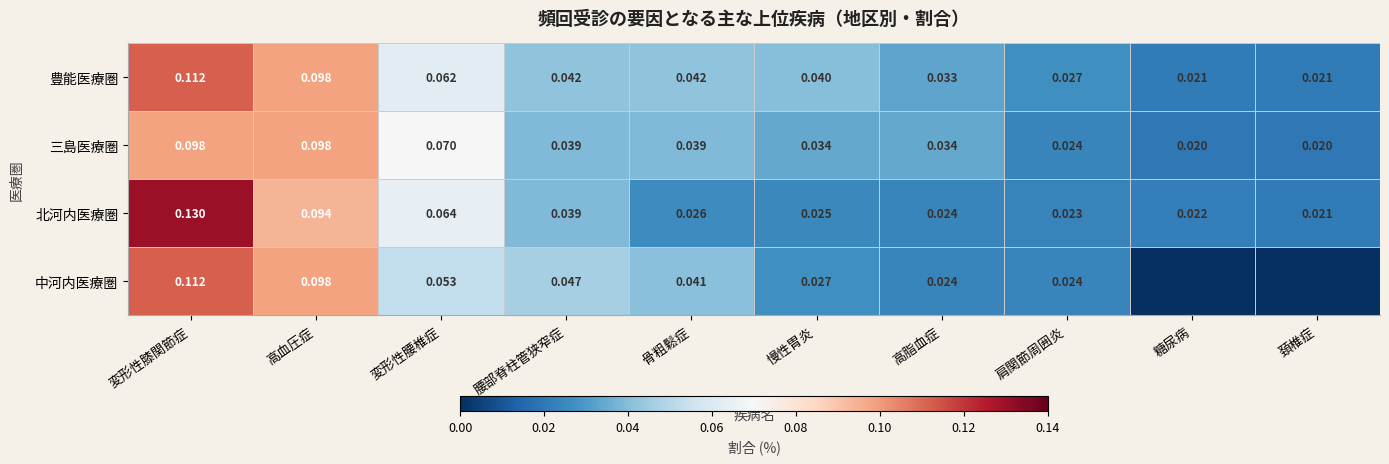

Where is 北河内医療圏 nearest to the value 0?

頚椎症